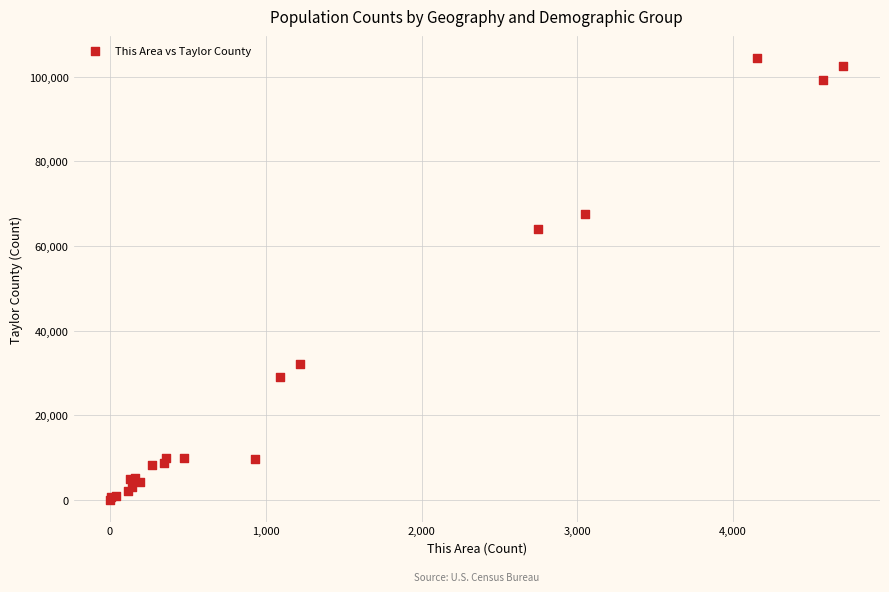

What Y value in the scatter plot is closest to 52266?

64028